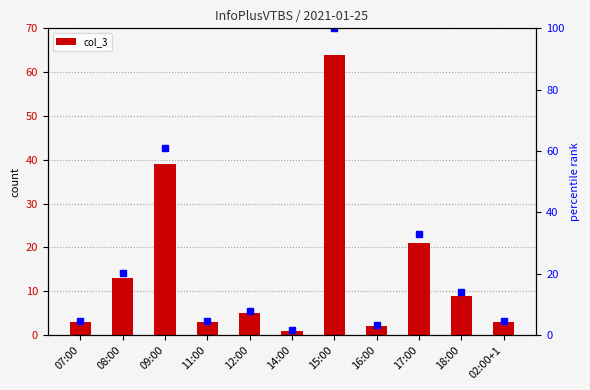

What is the smallest value displayed?

1